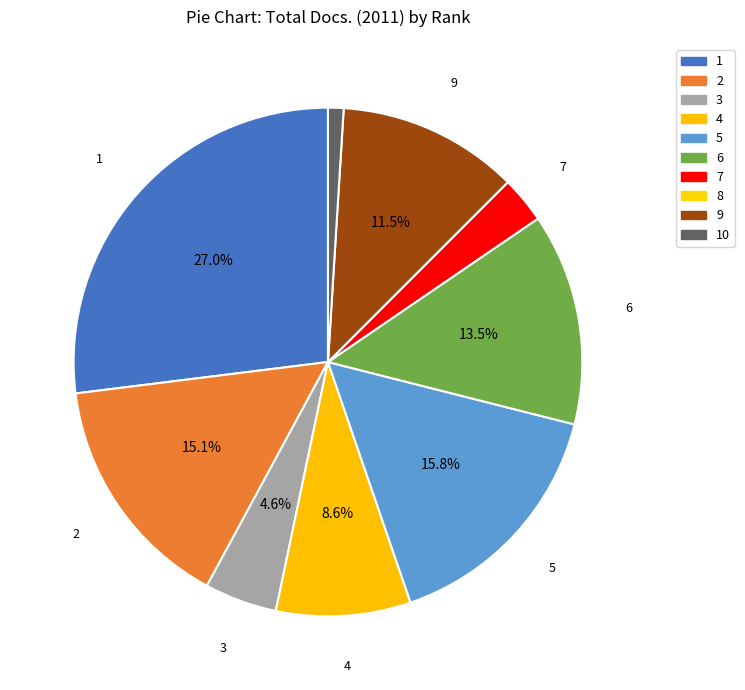

Which has a higher value, 5 or 7?

5